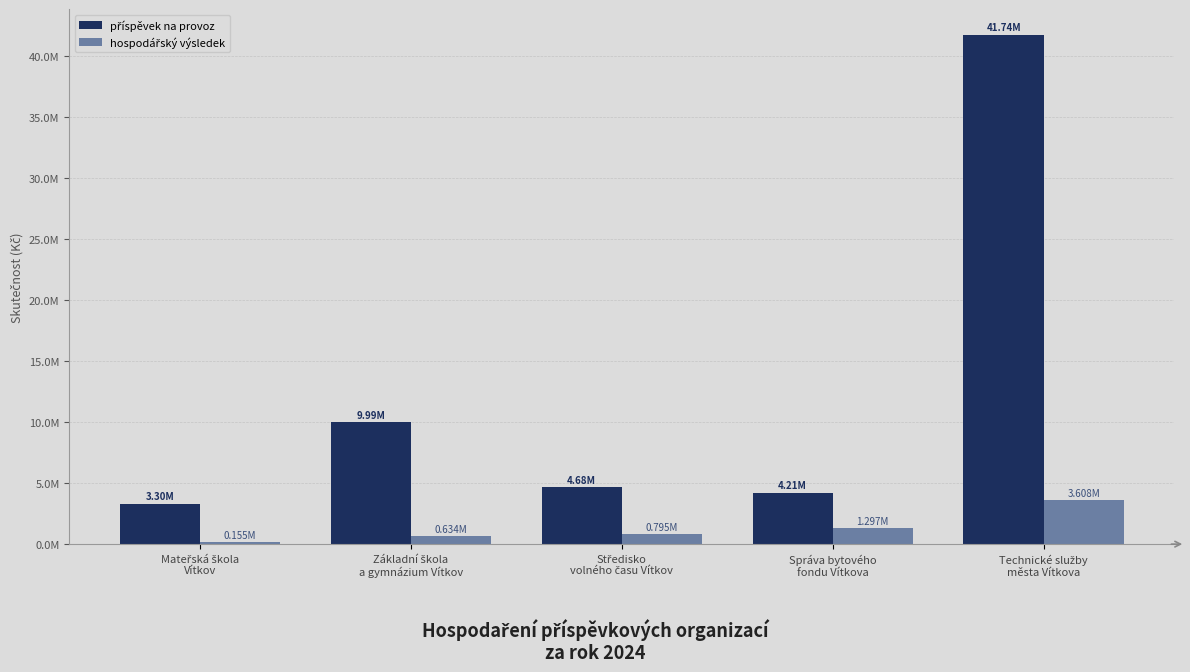

What is the sum of the hospodářský výsledek values at Středisko
volného času Vítkov and Mateřská škola
Vítkov?

950083.8